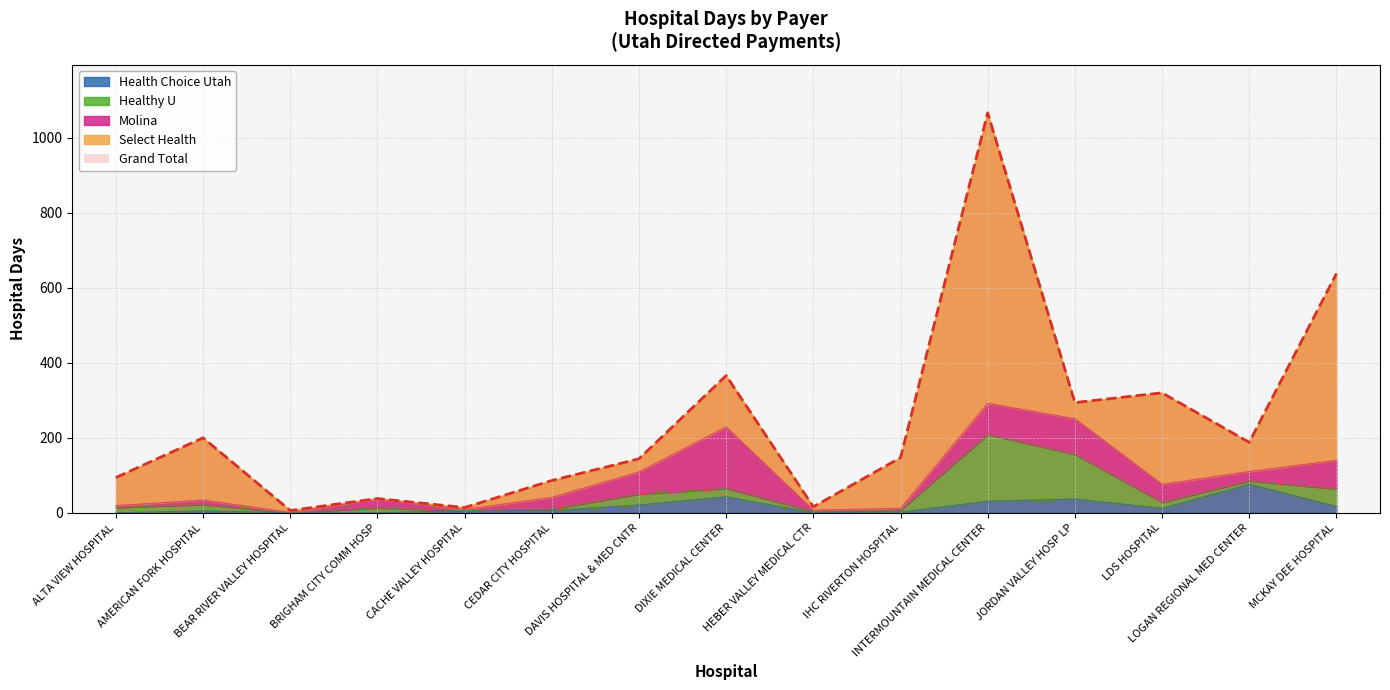

True or false: Grand Total has a value of 141 at LDS HOSPITAL.

False